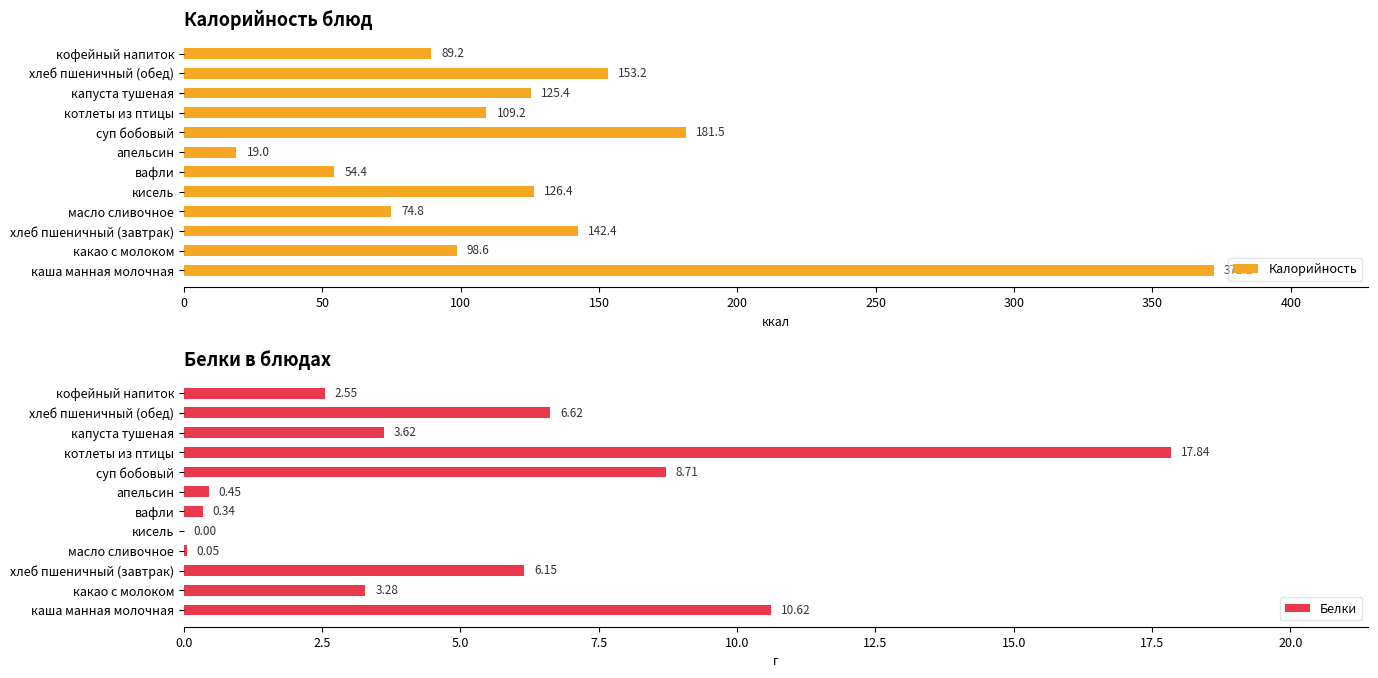

The Калорийность series shows 181.5 at суп бобовый. True or false?

True